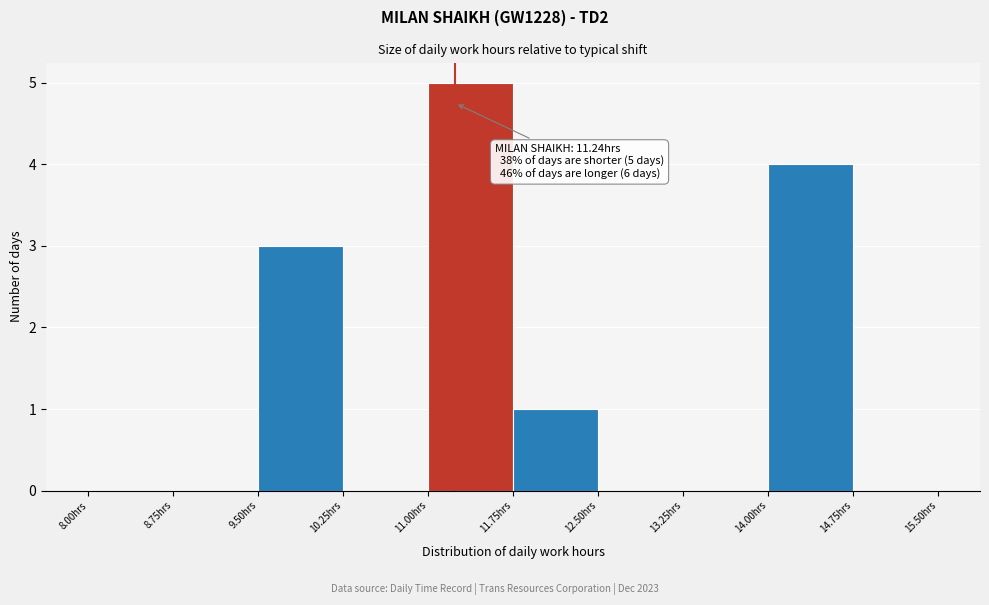

Over which range of the x-axis is the bar tallest?

11.00 to 11.75